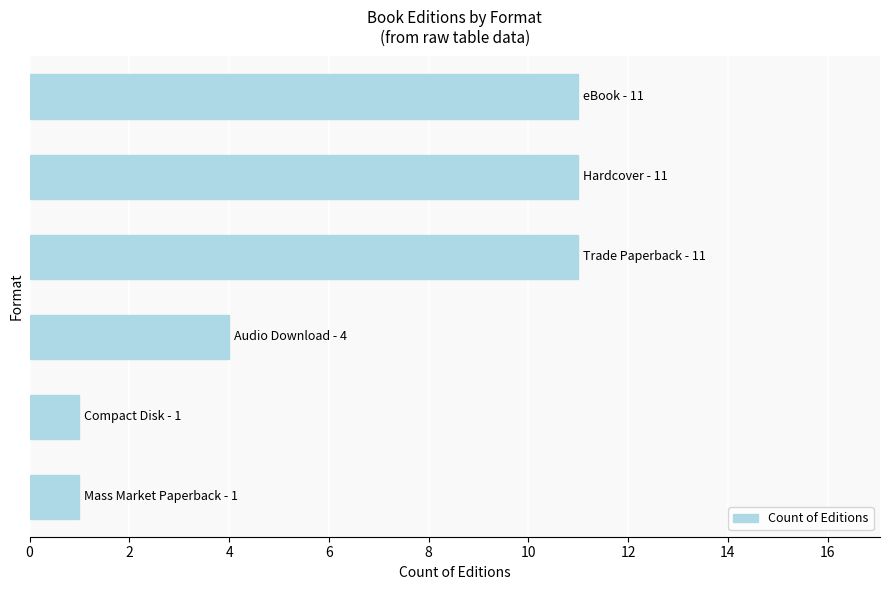

What is the difference between the maximum and minimum values?

10